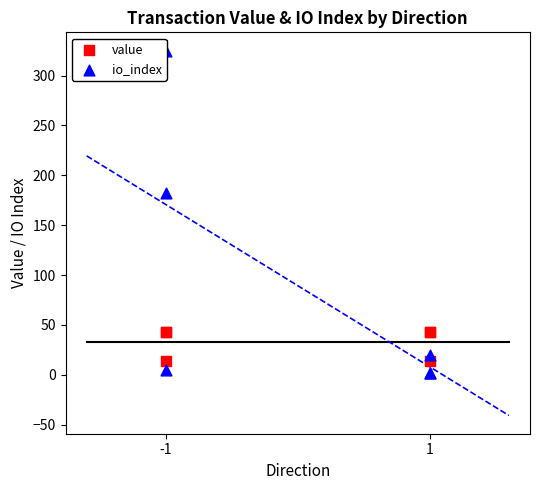

Which series has the widest spread of Y values?

io_index